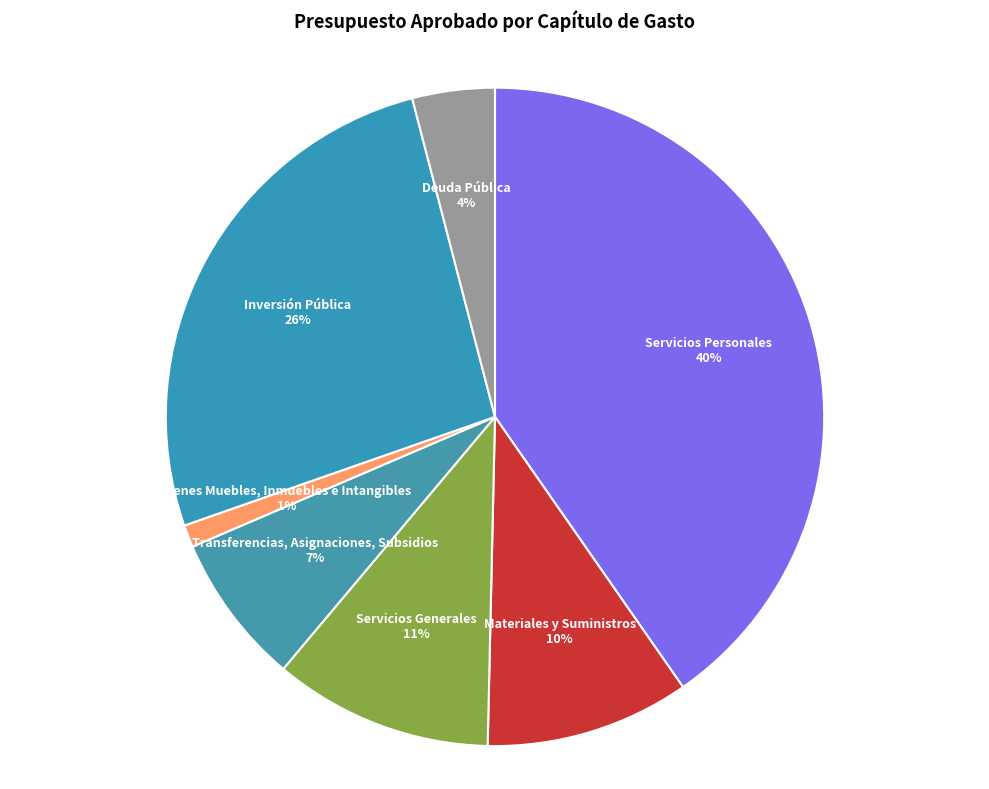

Which slice is the smallest?

Bienes Muebles, Inmuebles e Intangibles